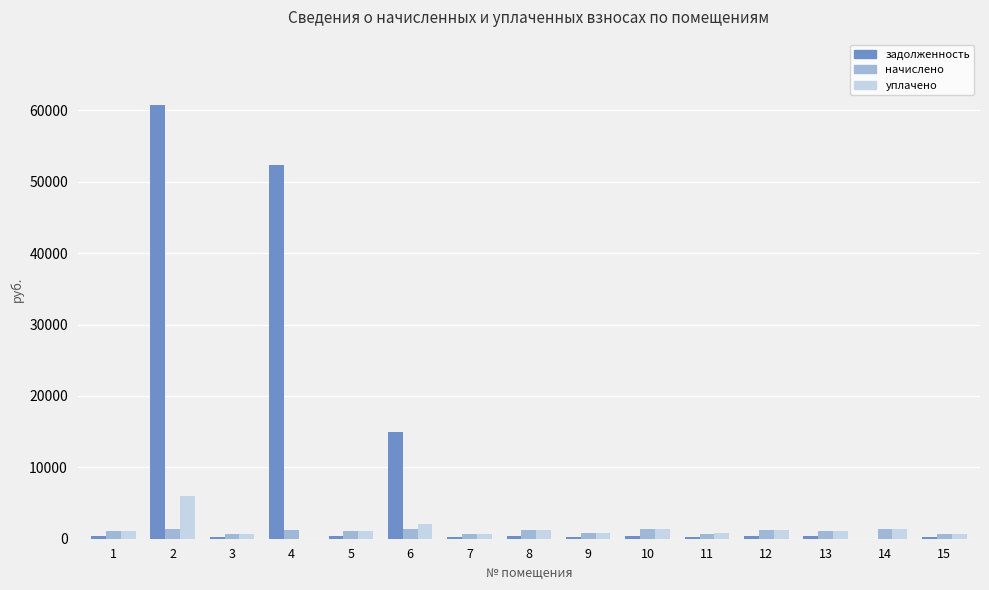

What is the sum of all начислено values?

15920.5